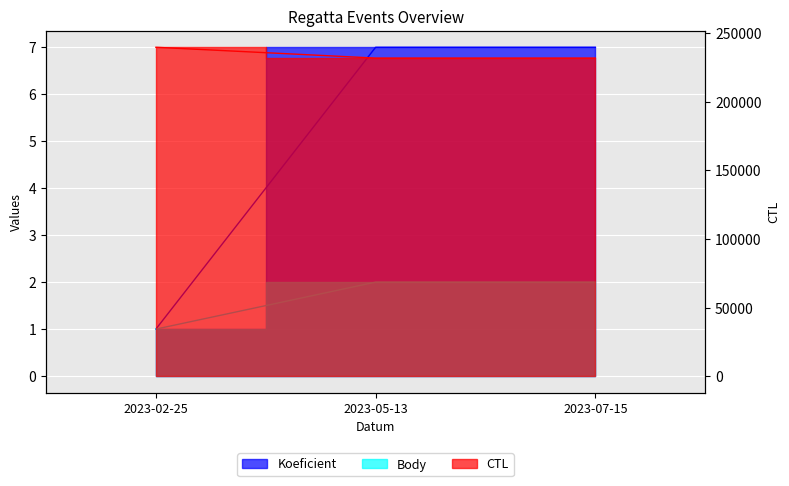

What position from the left is 2023-05-13?

2